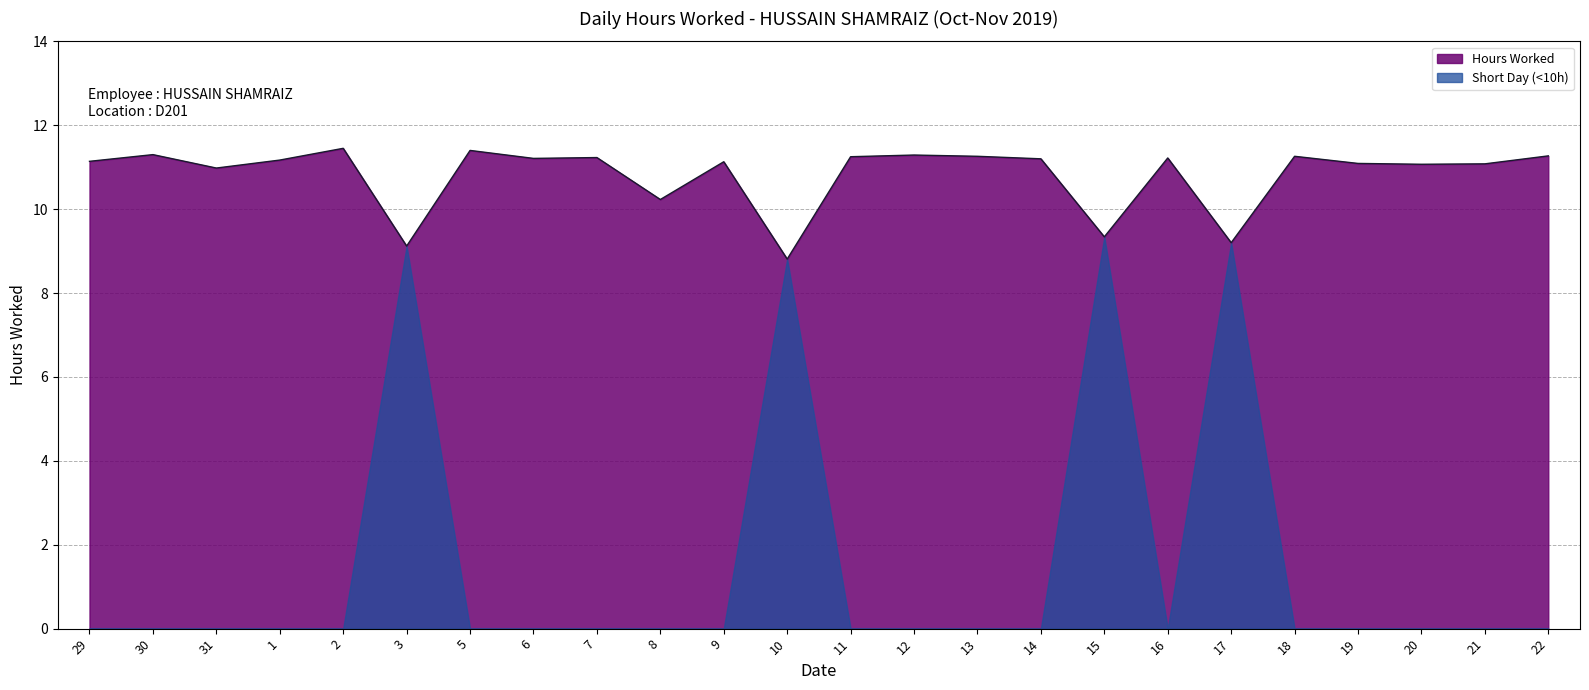

Rank the categories by value from lowest to highest.

10, 3, 17, 15, 8, 31, 20, 21, 19, 9, 29, 1, 14, 6, 16, 7, 11, 13, 18, 22, 12, 30, 5, 2